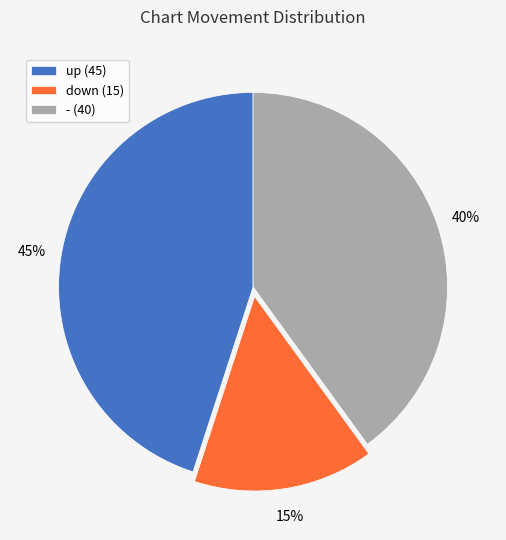

Between down (15) and - (40), which is larger?

- (40)